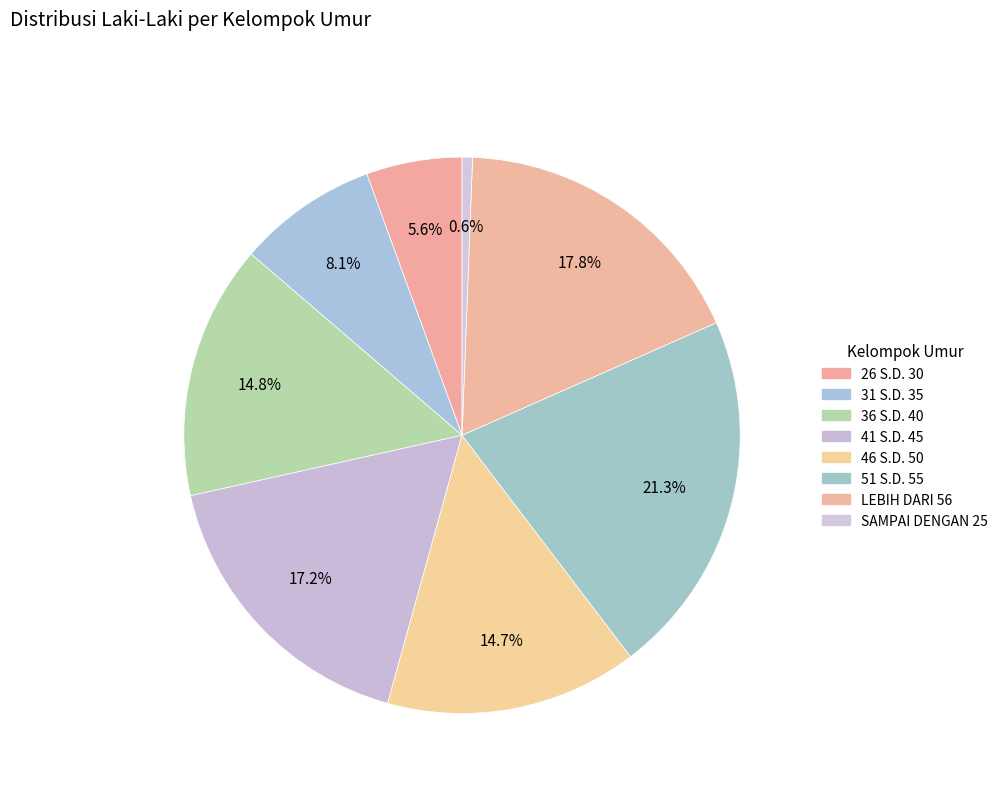

How many slices are in this pie chart?

8